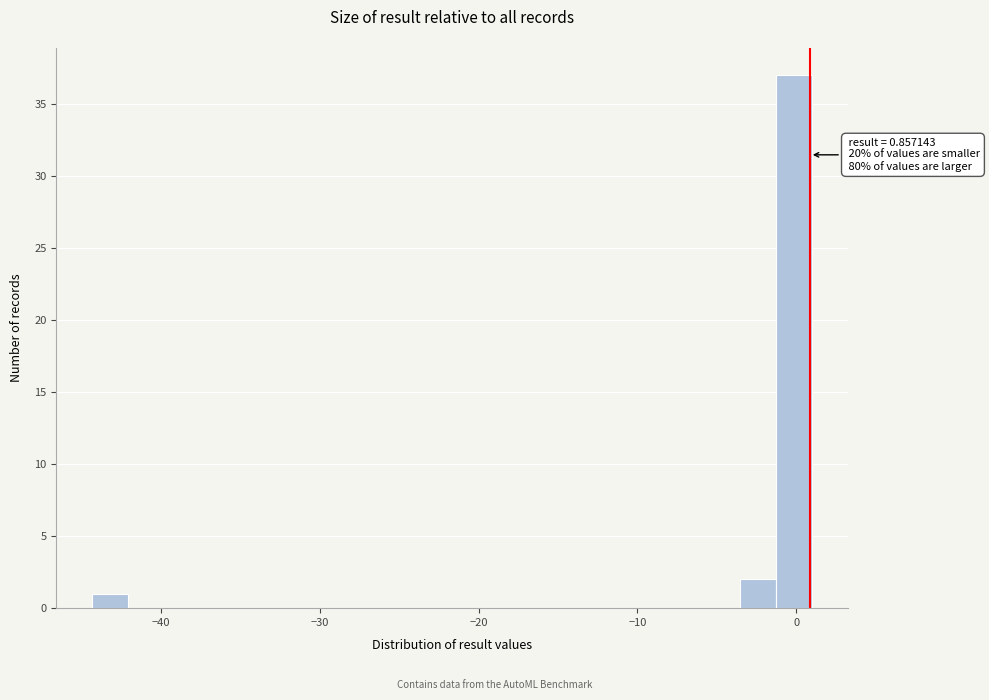

Read against the x-axis, roughly where is the centre of the tallest bar?

0